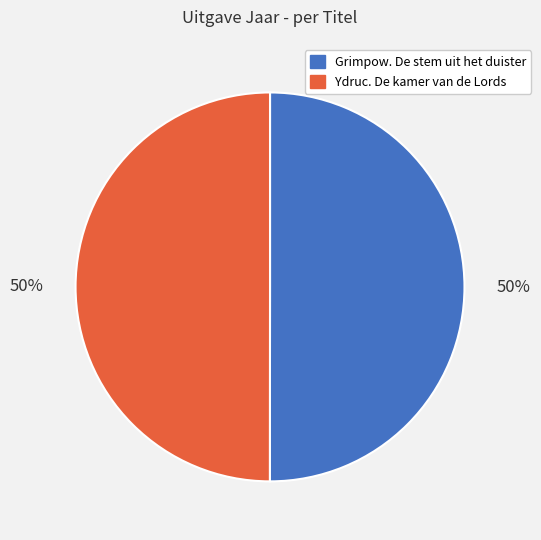

What is the ratio of the value at Grimpow. De stem uit het duister to the value at Ydruc. De kamer van de Lords?

1.0